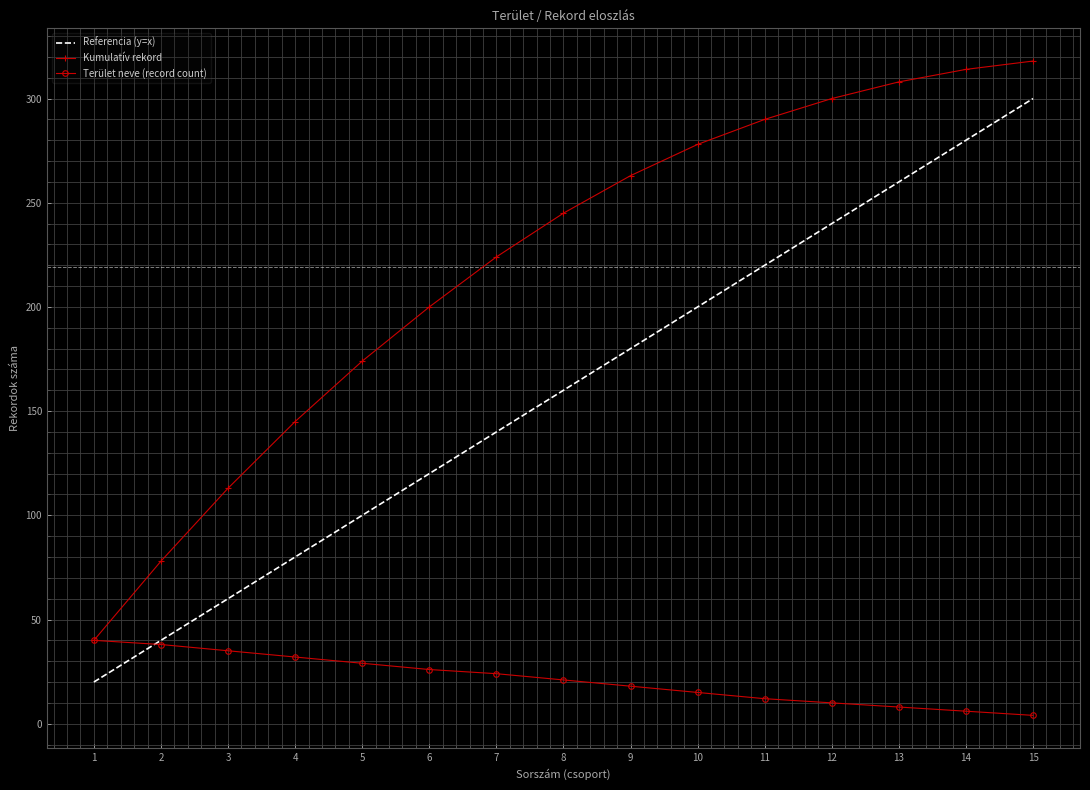

What is the lowest value of the Kumulatív rekord series?

40